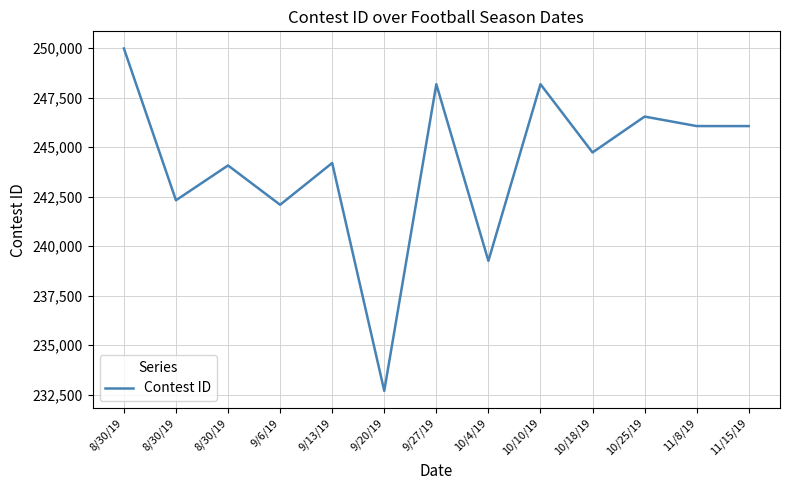

At which category does the chart reach its minimum across all series?

9/20/19